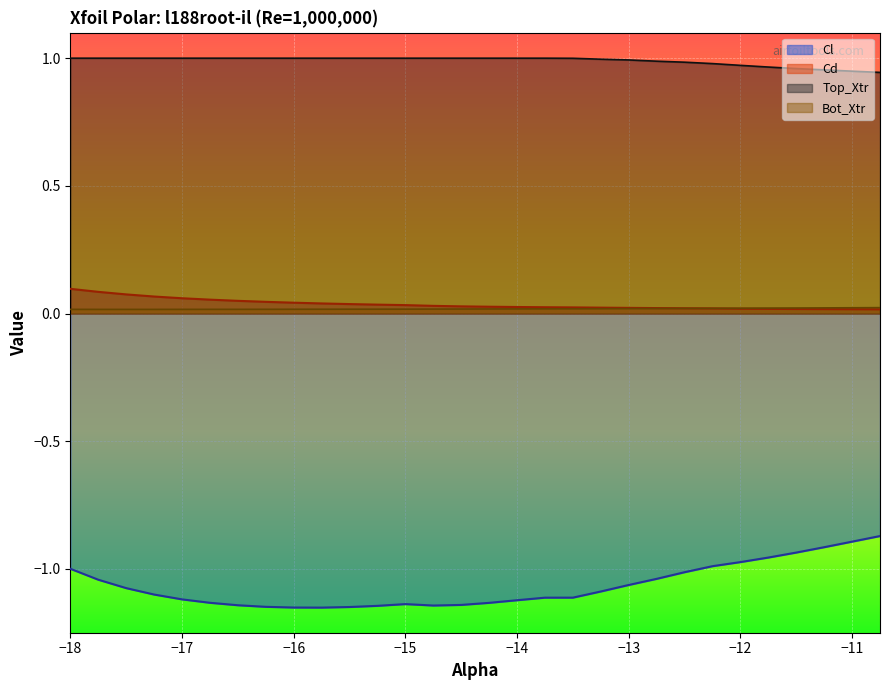

Reading left to right, extract all data points from this chart.

Cl: -1.0	-1.0	-1.1	-1.1	-1.1	-1.1	-1.1	-1.1	-1.2	-1.2	-1.1	-1.1	-1.1	-1.1	-1.1	-1.1	-1.1	-1.1	-1.1	-1.1	-1.1	-1.0	-1.0	-1.0	-1.0	-1.0	-0.9	-0.9	-0.9	-0.9
Cd: 0.1	0.1	0.1	0.1	0.1	0.1	0.0	0.0	0.0	0.0	0.0	0.0	0.0	0.0	0.0	0.0	0.0	0.0	0.0	0.0	0.0	0.0	0.0	0.0	0.0	0.0	0.0	0.0	0.0	0.0
Top_Xtr: 1.0	1.0	1.0	1.0	1.0	1.0	1.0	1.0	1.0	1.0	1.0	1.0	1.0	1.0	1.0	1.0	1.0	1.0	1.0	1.0	1.0	1.0	1.0	1.0	1.0	1.0	1.0	1.0	0.9	0.9
Bot_Xtr: 0.0	0.0	0.0	0.0	0.0	0.0	0.0	0.0	0.0	0.0	0.0	0.0	0.0	0.0	0.0	0.0	0.0	0.0	0.0	0.0	0.0	0.0	0.0	0.0	0.0	0.0	0.0	0.0	0.0	0.0